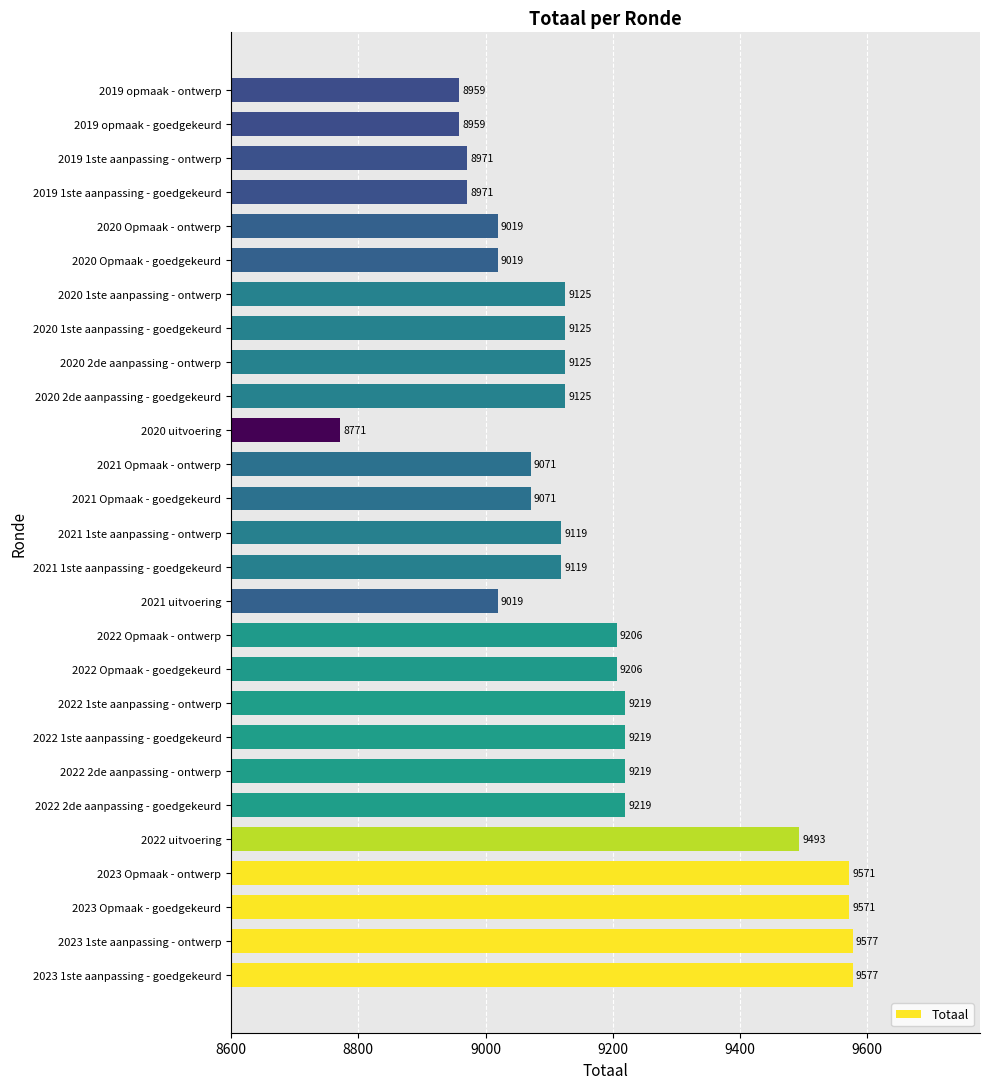

What is the approximate value at 2019 1ste aanpassing - goedgekeurd?

8971